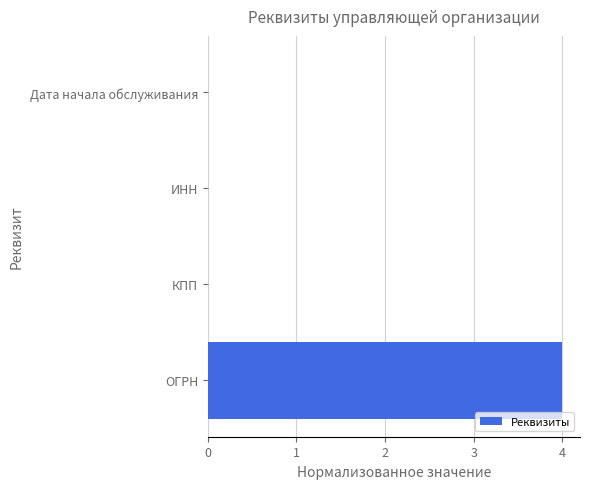

What is the sum of all values?

4.0